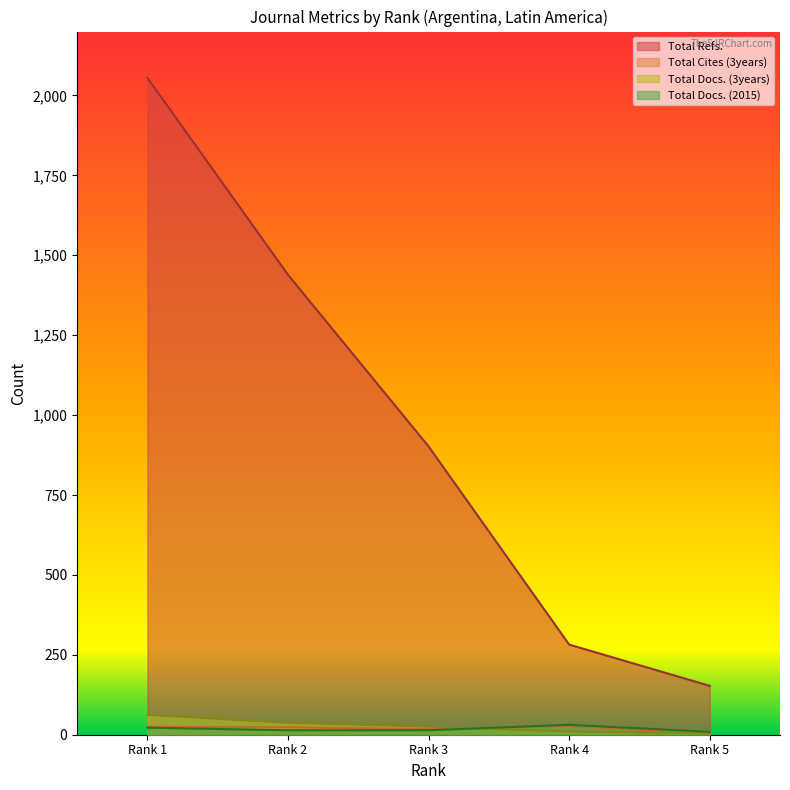

What is the value of the Total Docs. (2015) point at the 3rd from the left?

14